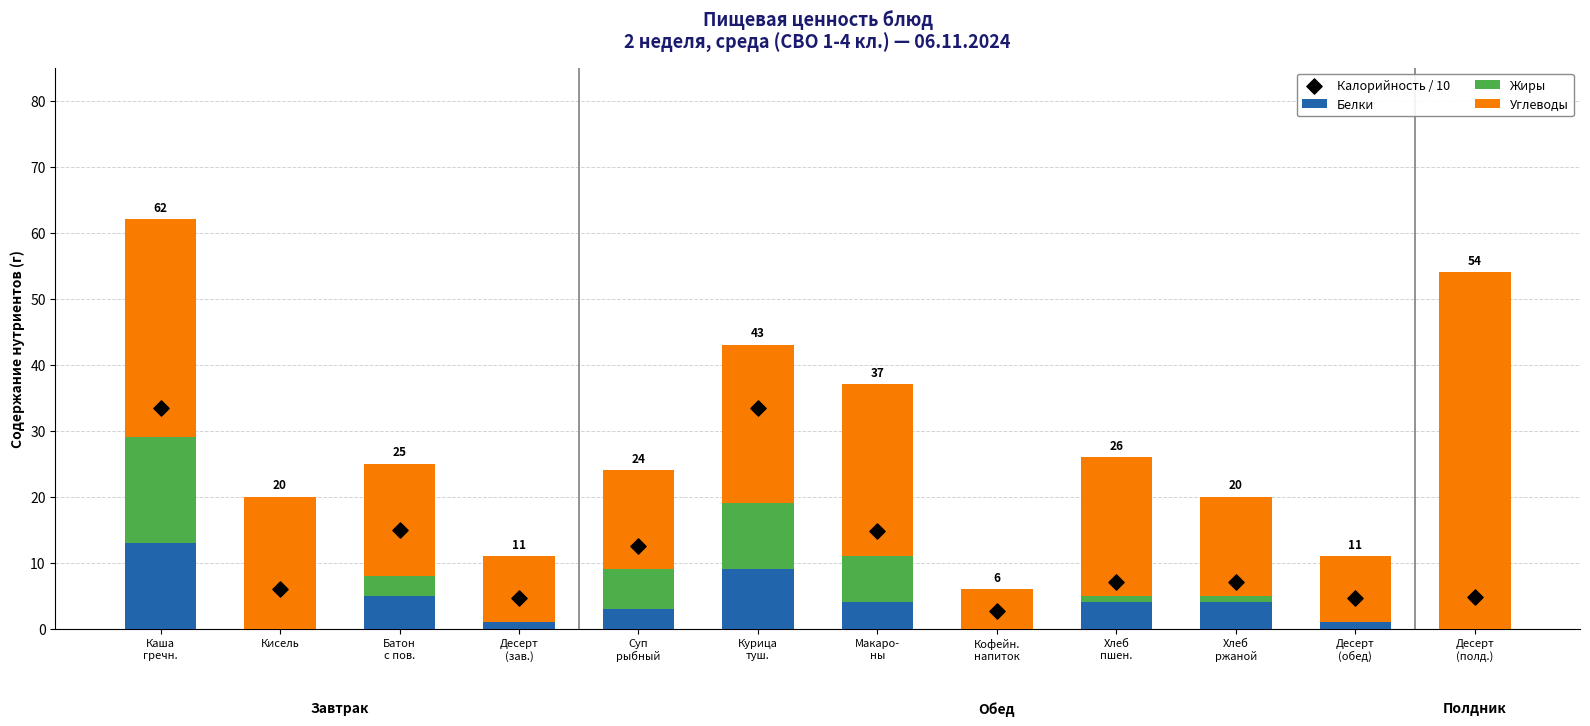

Which series has the largest Y range (max minus min)?

Углеводы